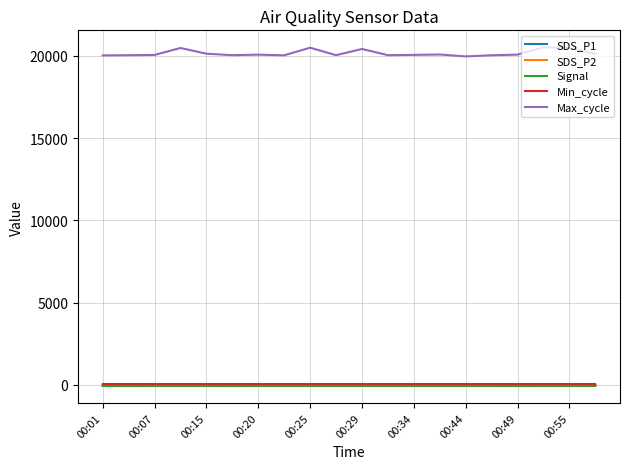

What is the minimum value for Max_cycle?

19958.0